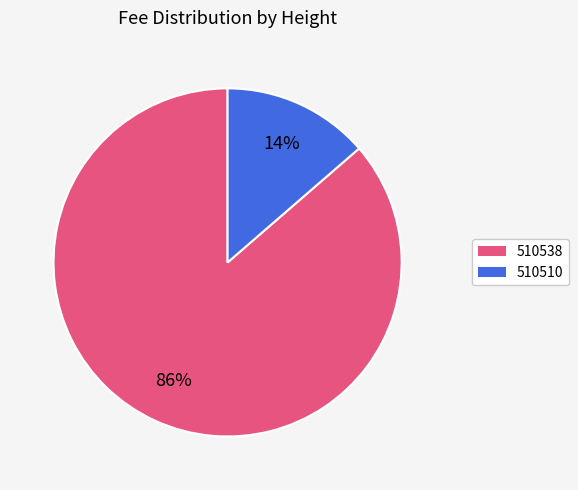

Is it true that 510510 is 14% of the pie?

True